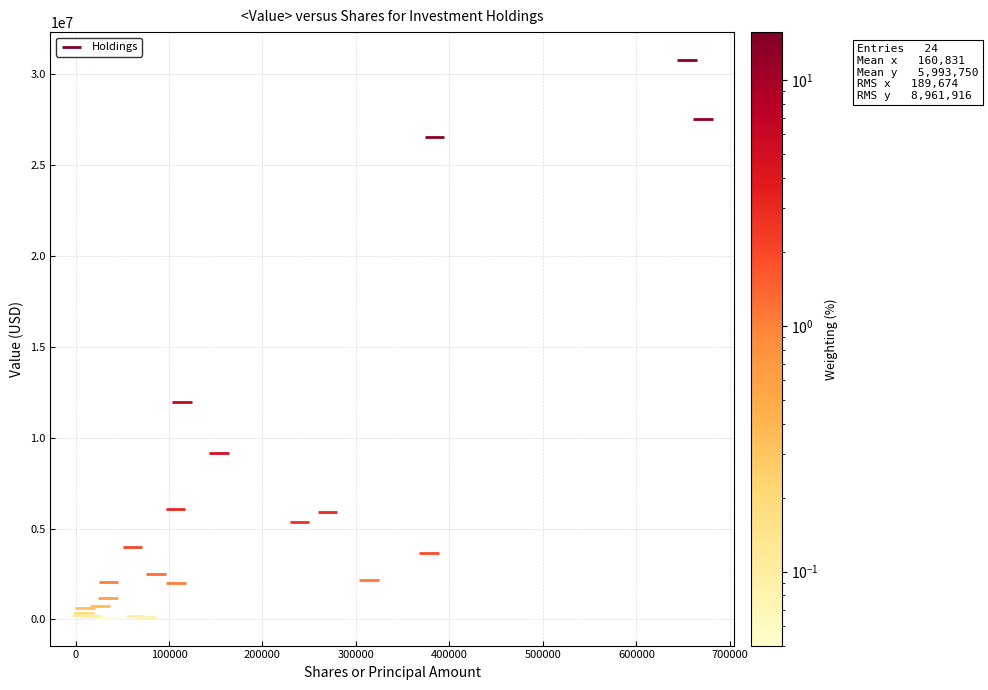

What Y value in the scatter plot is closest to 15447000?

11993000